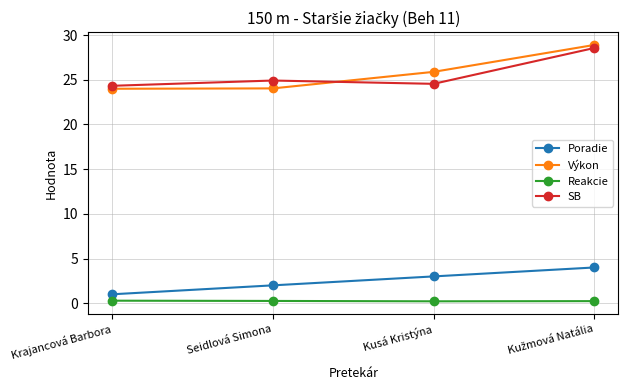

What is the average value of the Poradie series?

2.5